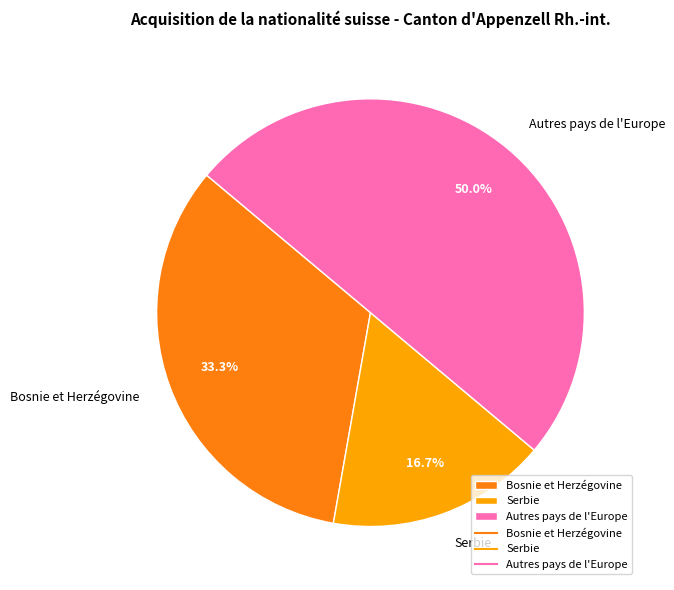

Rank the categories by value from highest to lowest.

Autres pays de l'Europe, Bosnie et Herzégovine, Serbie